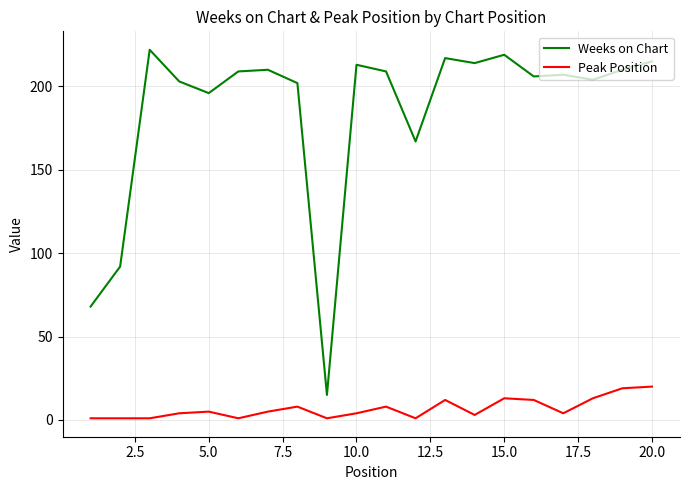

Which series has the largest range (max minus min)?

Weeks on Chart